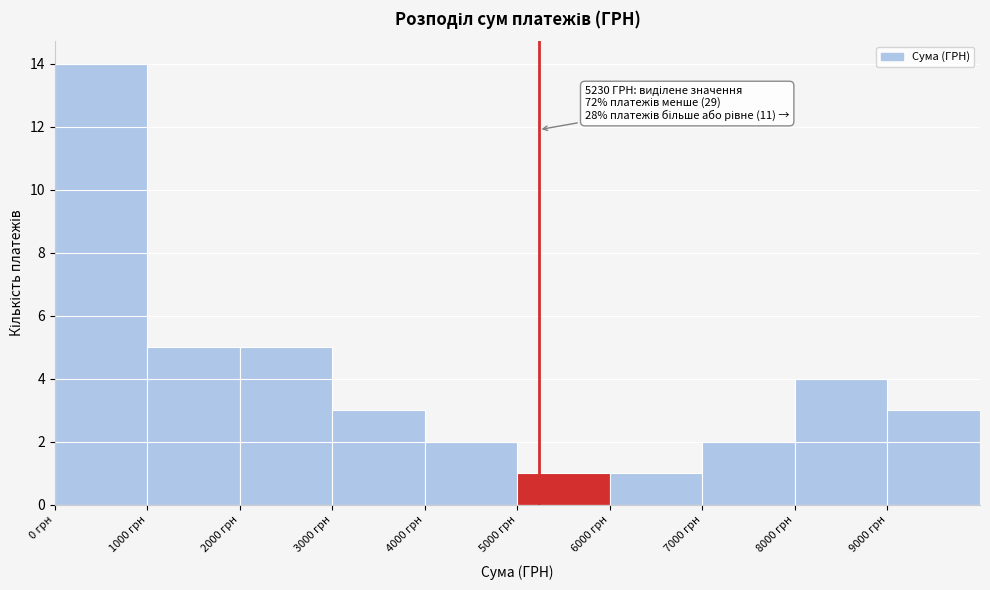

Which range on the x-axis has the tallest bar?

0 to 1000